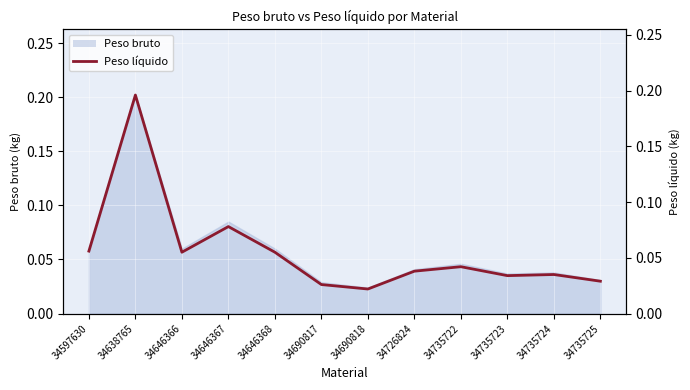

Which category has the highest value across all series?

34638765